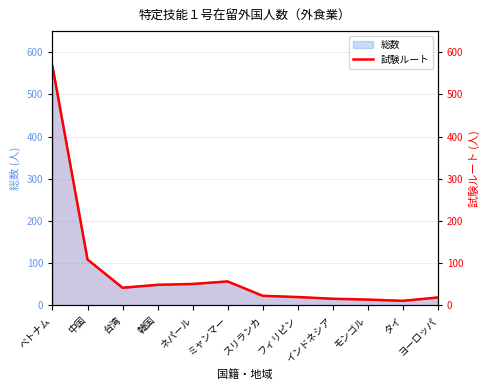

Which category has the highest value across all series?

ベトナム